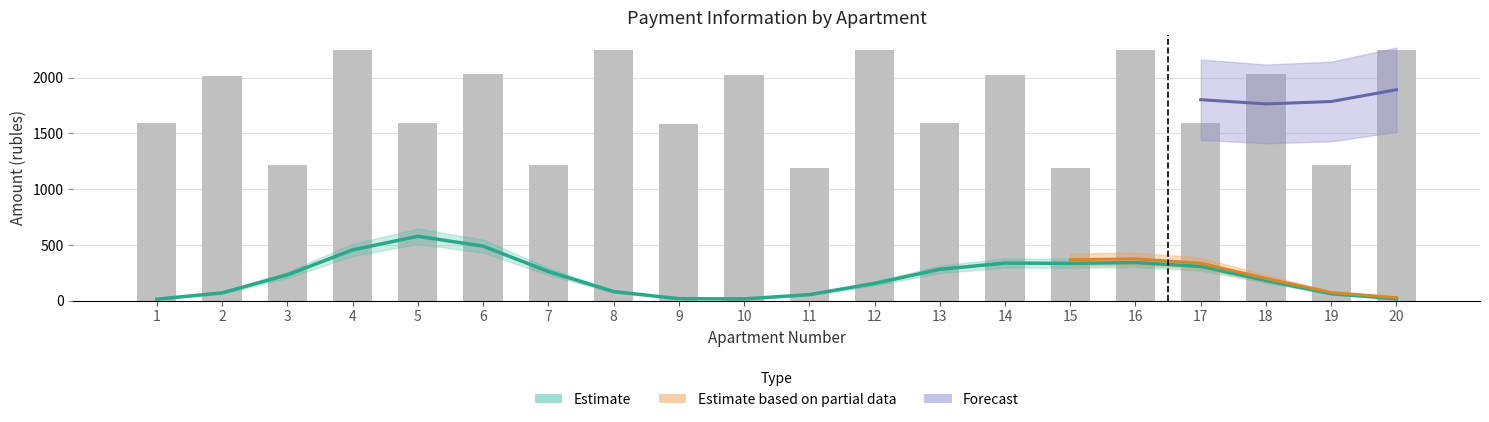

At which label does the data first exceed 2013?

2